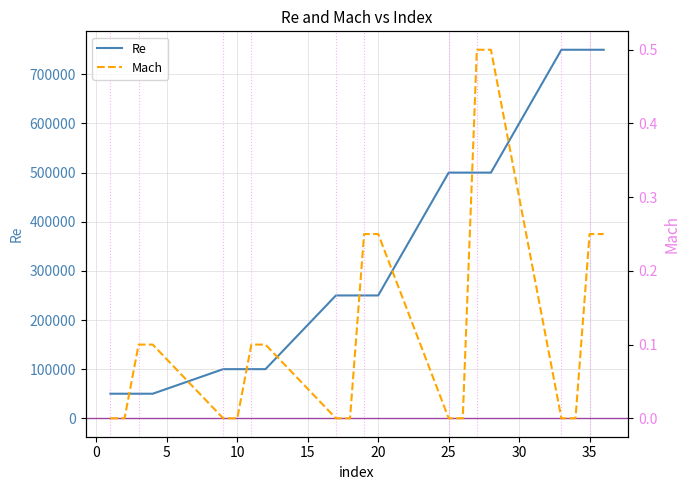

List the series in order of their peak value, highest first.

Re, Mach